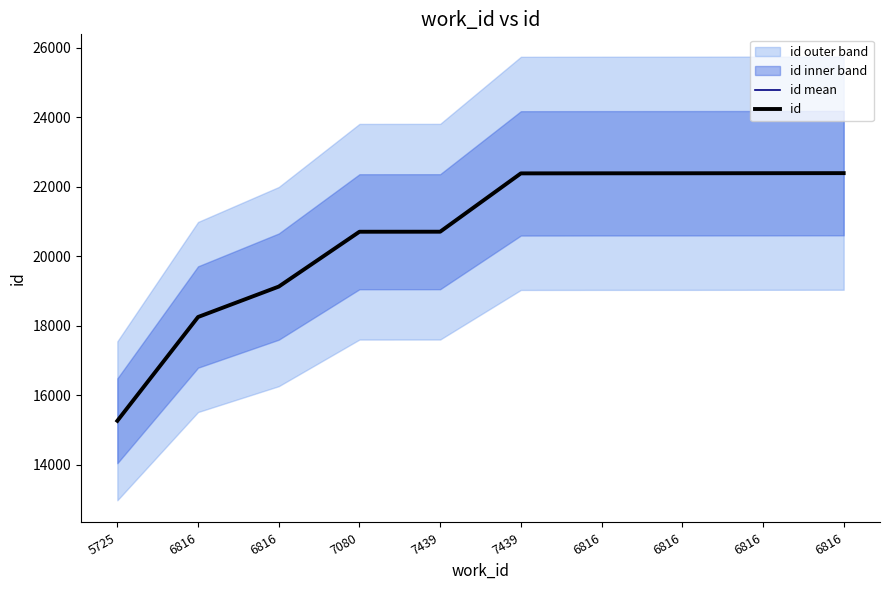

True or false: id and id mean intersect in this chart.

False